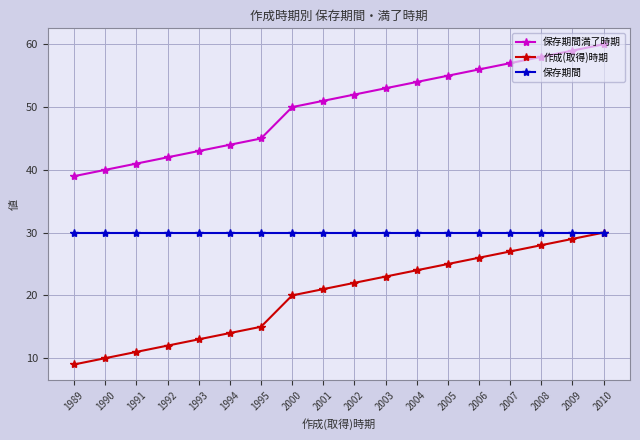

What is the sum of the 保存期間 values at 2004 and 1991?

60